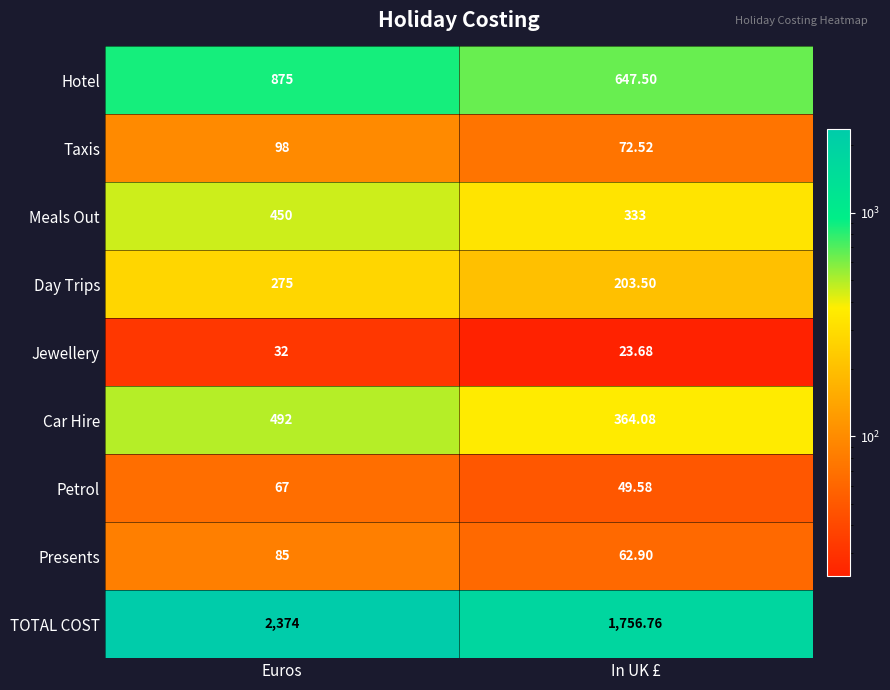

At which category does the chart reach its minimum across all series?

In UK £